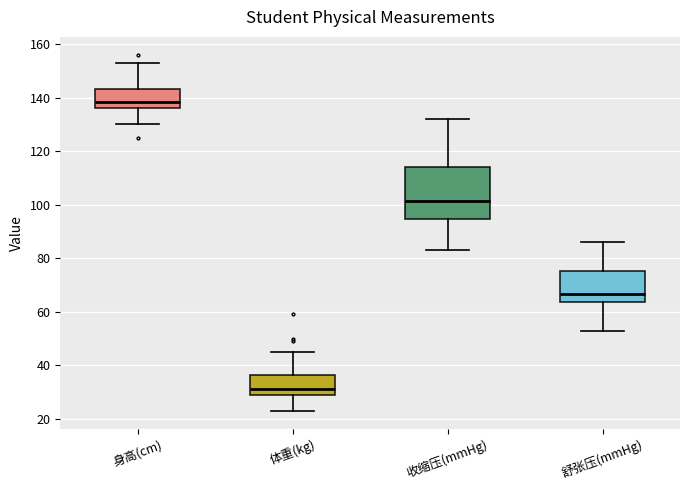

Which box's median line is the highest?

身高(cm)